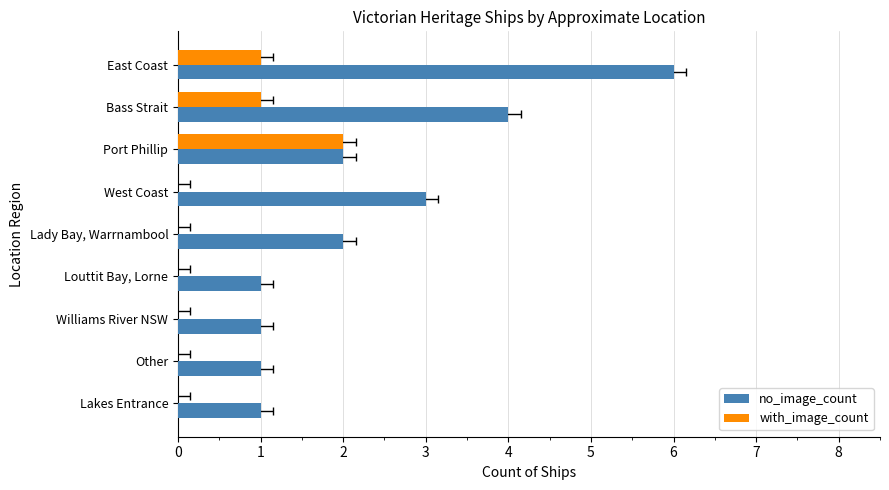

What is the total value across all series at West Coast?

3